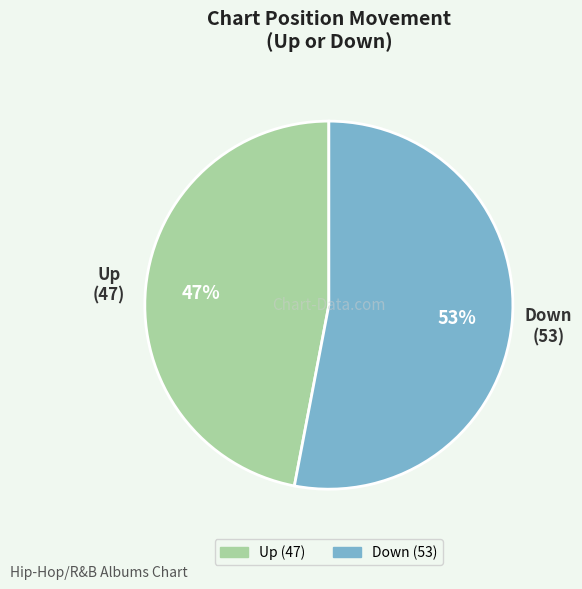

To the nearest percent, what is the average slice percentage?

50%